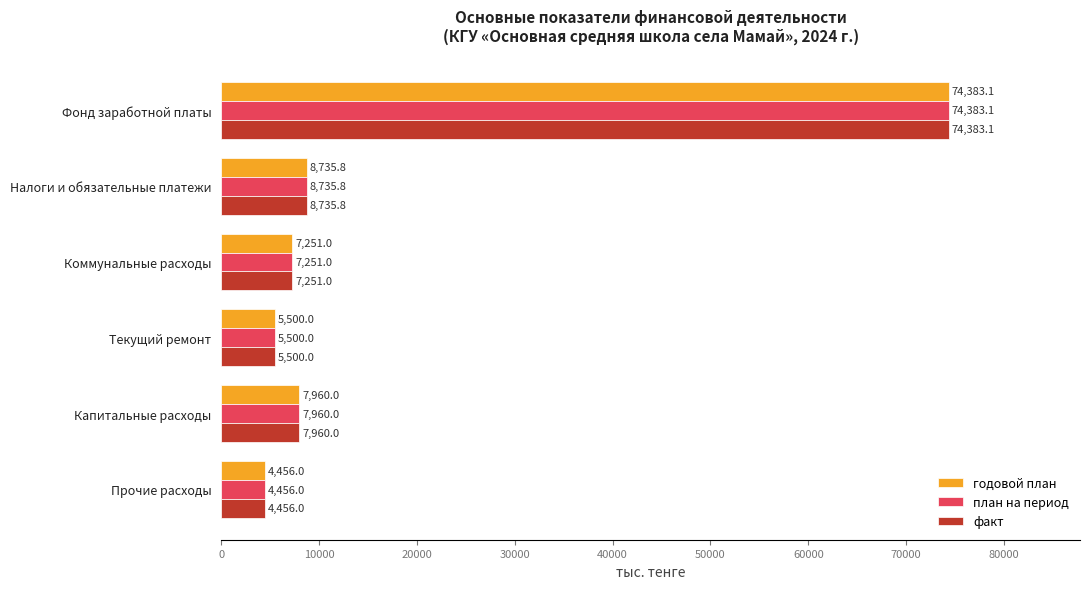

What is the difference between the maximum and minimum values in the план на период series?

69927.1